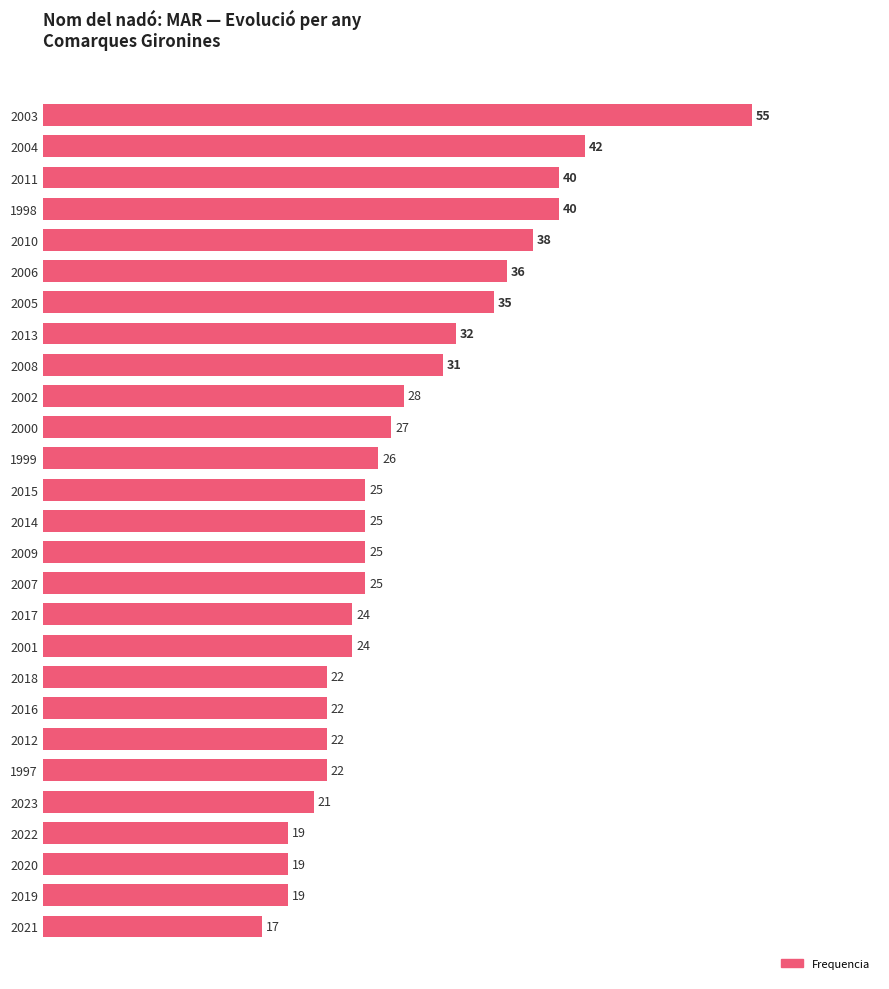

Which category has the lowest value across all series?

2021